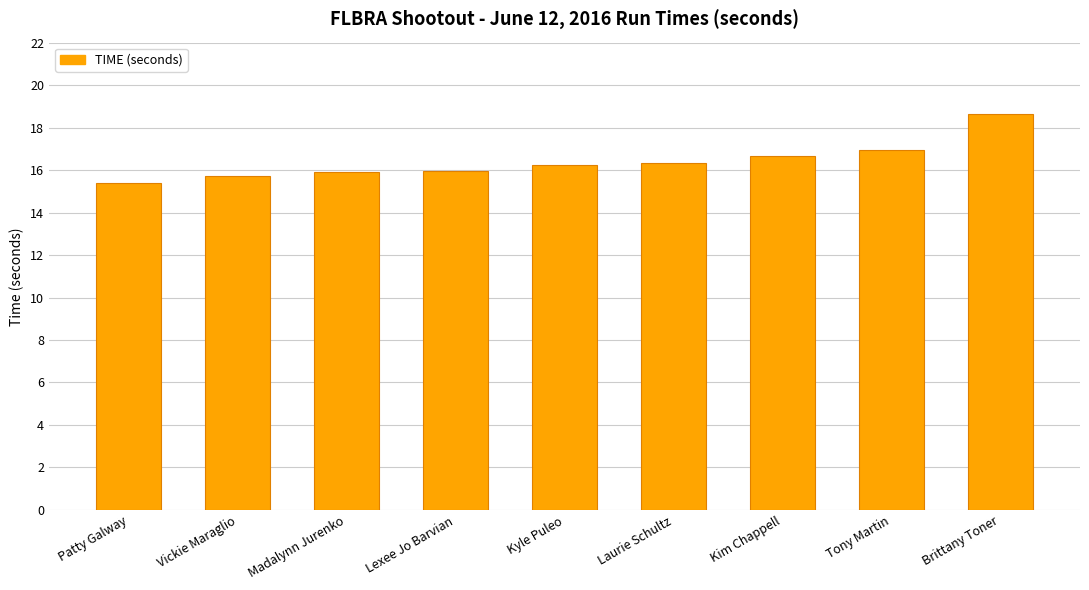

The chart shows a value of 16.2 at Kyle Puleo. True or false?

True